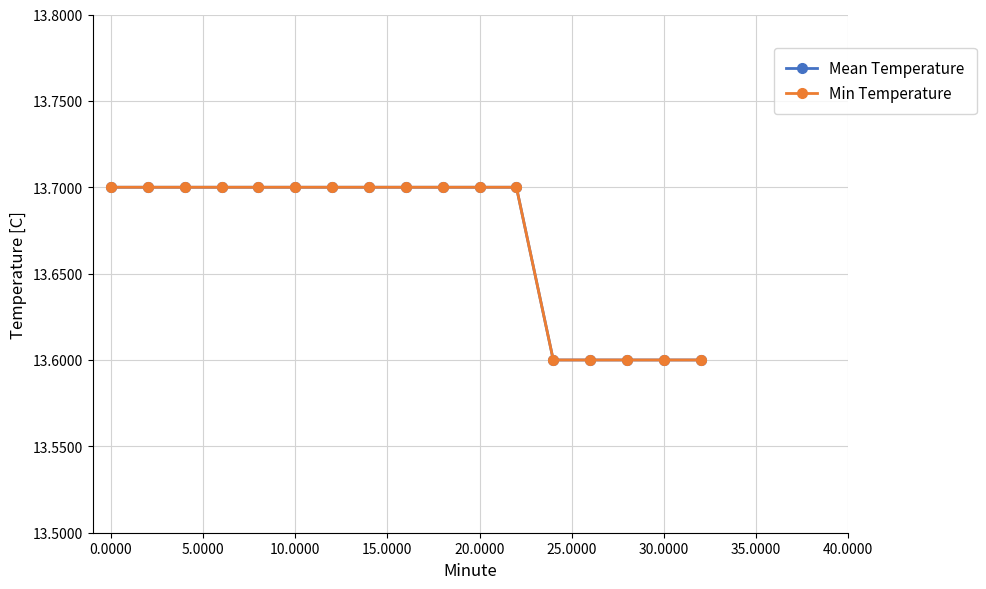

Is this an area chart (filled region under the line)?

No